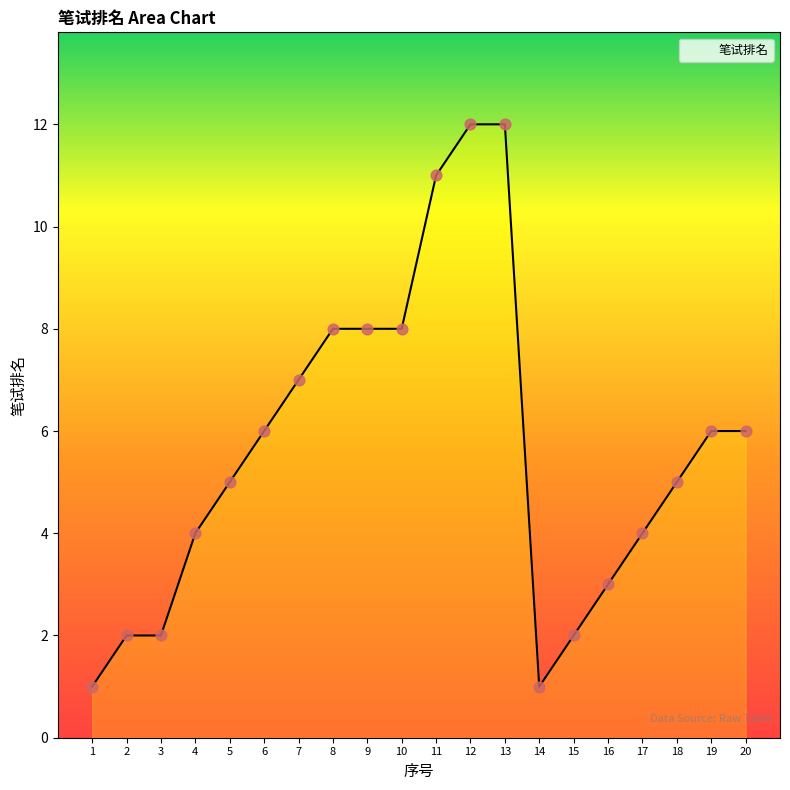

Between 15 and 12, which is larger?

12